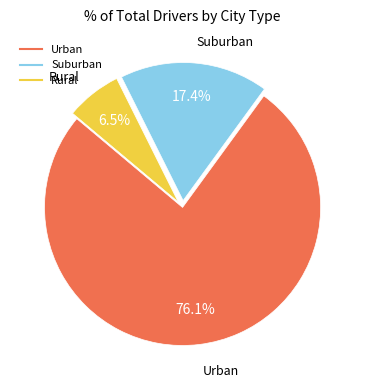

Does any single category account for the majority?

Yes